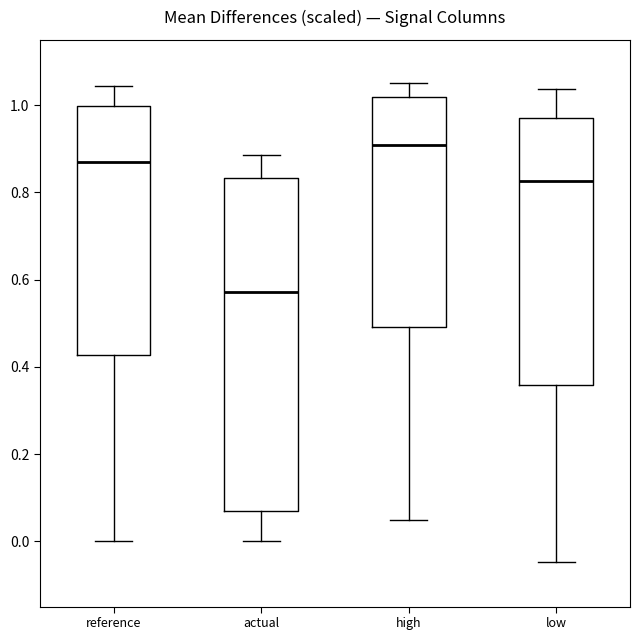

Reading left to right, read every box against the y-axis: the position of its median line, the range the box covers, and the ends of its whiskers. The values are not printed on the chart, so give them approximately, as read against the axis.

reference: median 0.86, box 0.42 to 1.00, whiskers 0.00 to 1.04
actual: median 0.58, box 0.06 to 0.84, whiskers 0.00 to 0.88
high: median 0.90, box 0.50 to 1.02, whiskers 0.04 to 1.06
low: median 0.82, box 0.36 to 0.98, whiskers -0.04 to 1.04